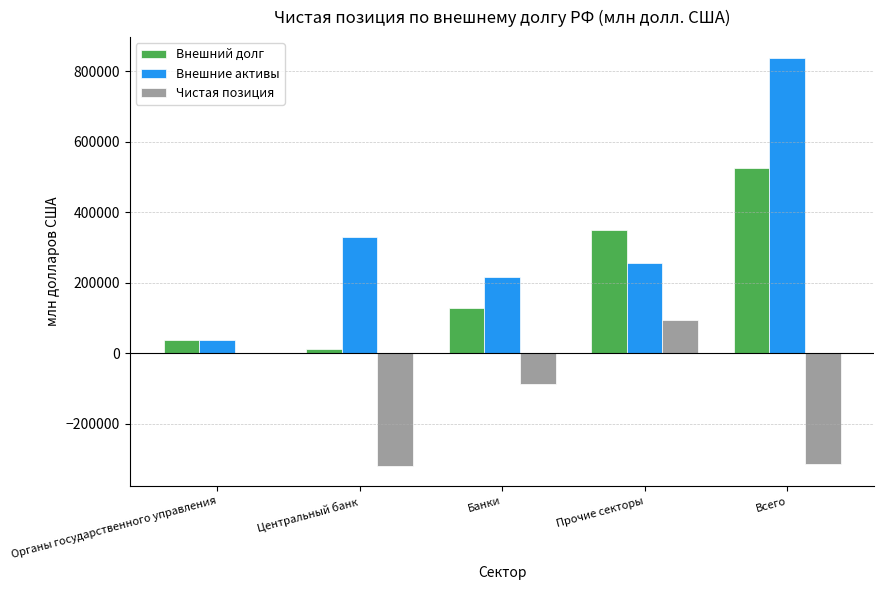

Is it true that Внешние активы equals 330539 at Центральный банк?

True